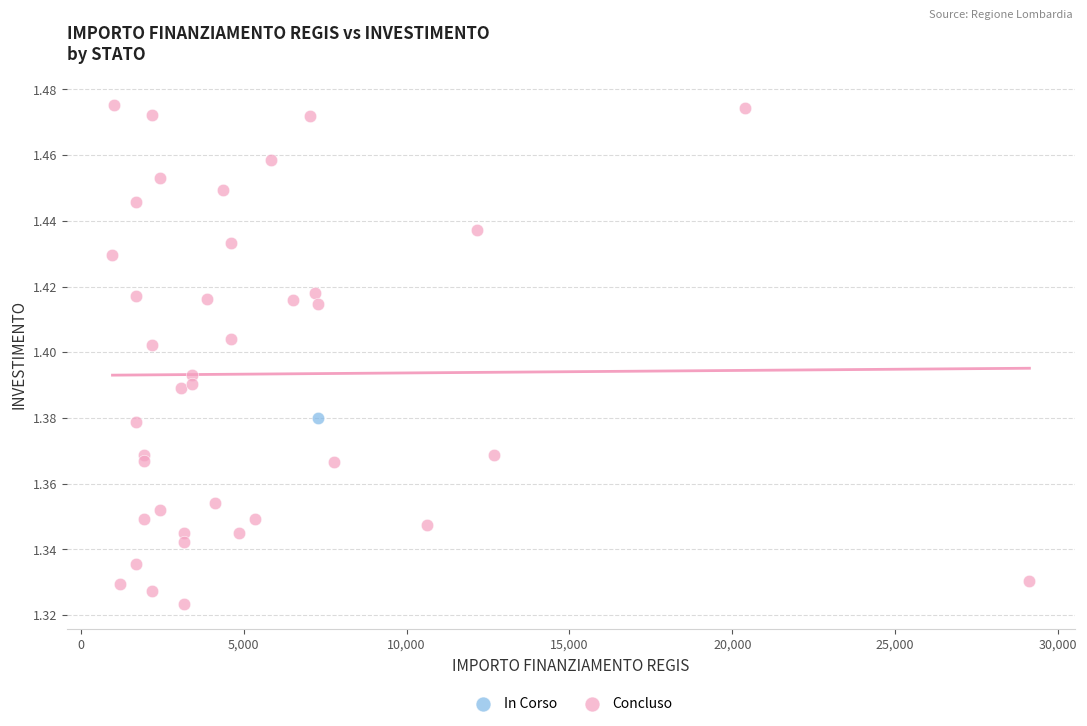

What are all the series names shown in the legend?

In Corso, Concluso